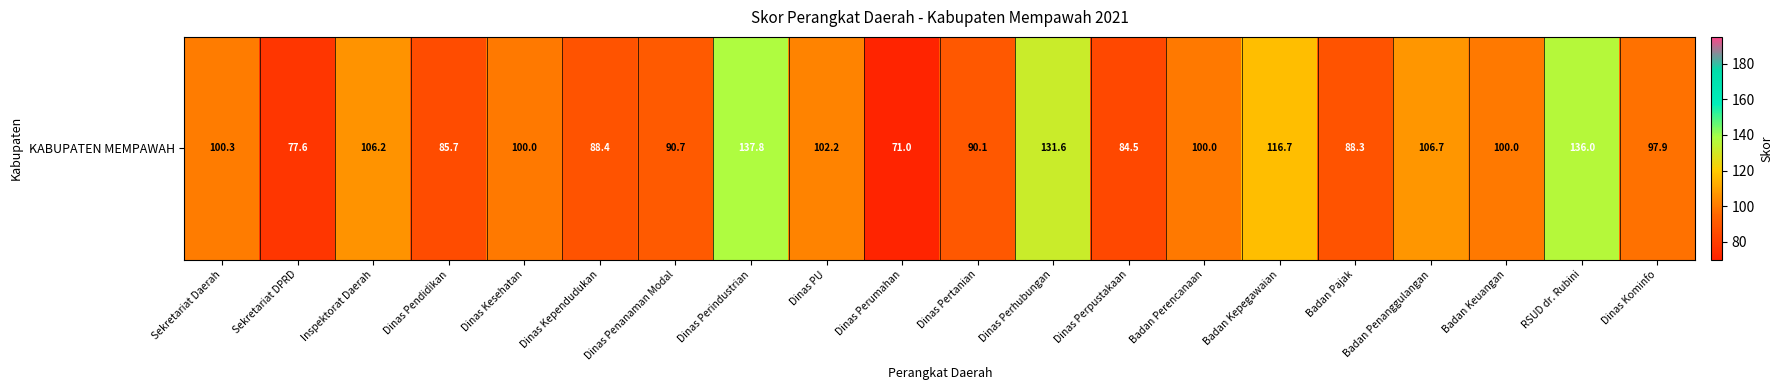

At which category does the chart reach its peak across all series?

Dinas Perindustrian